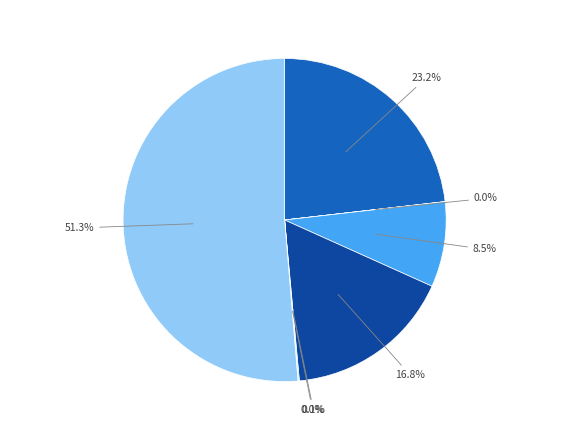

Does any single category account for the majority?

Yes